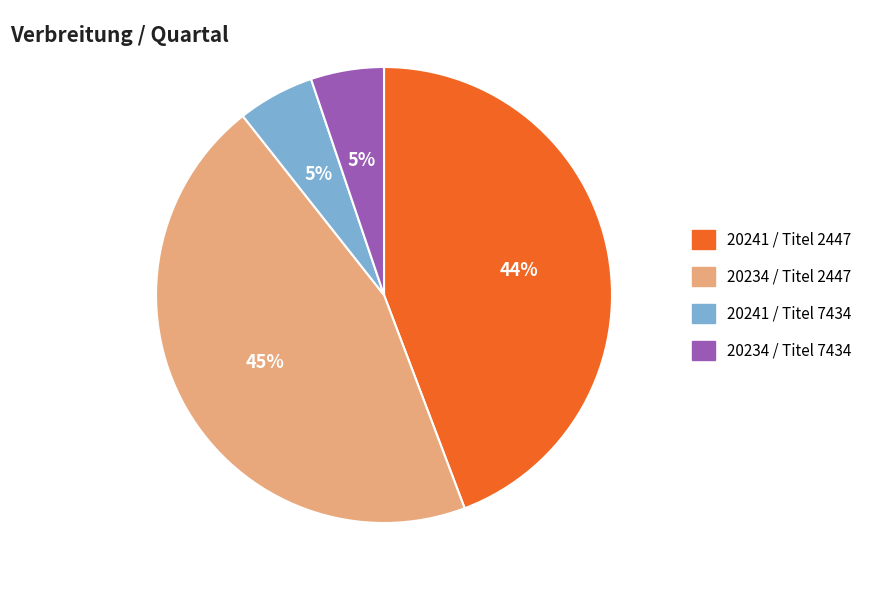

To the nearest percent, what is the average slice percentage?

25%